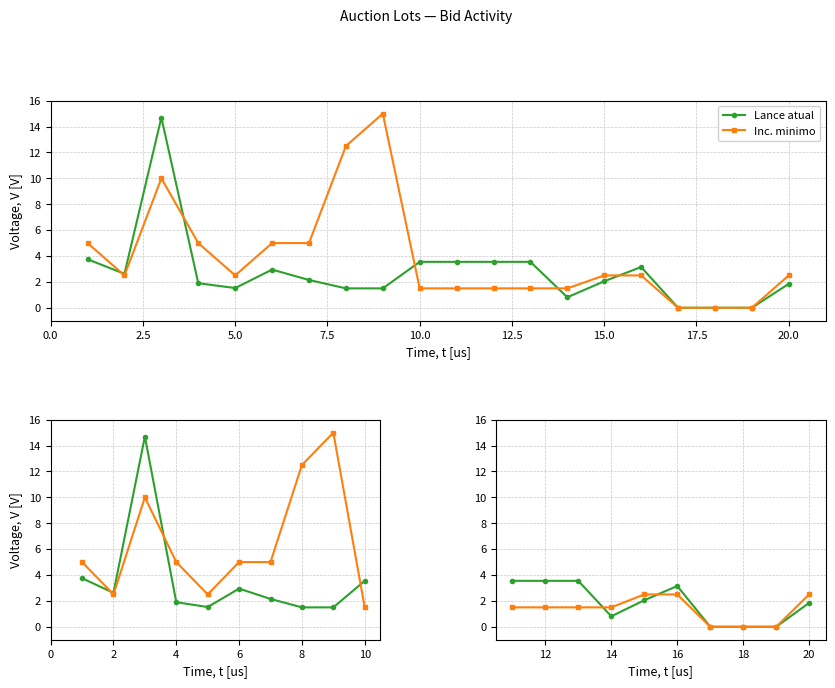

Does the chart have visible grid lines?

Yes